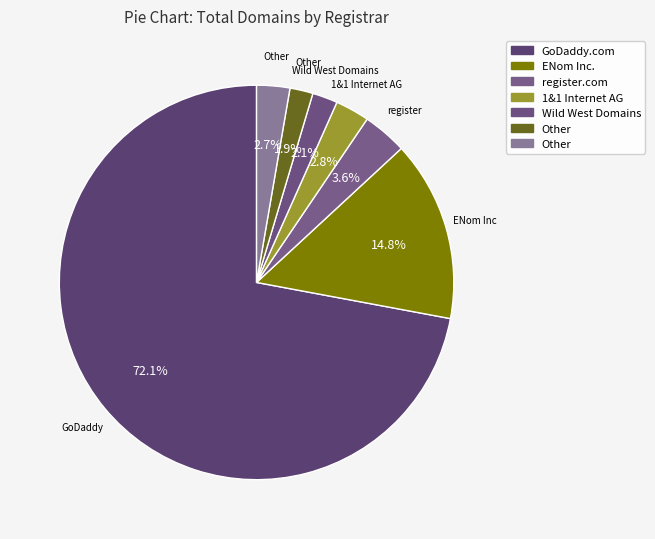

Count the number of slices in the pie.

7